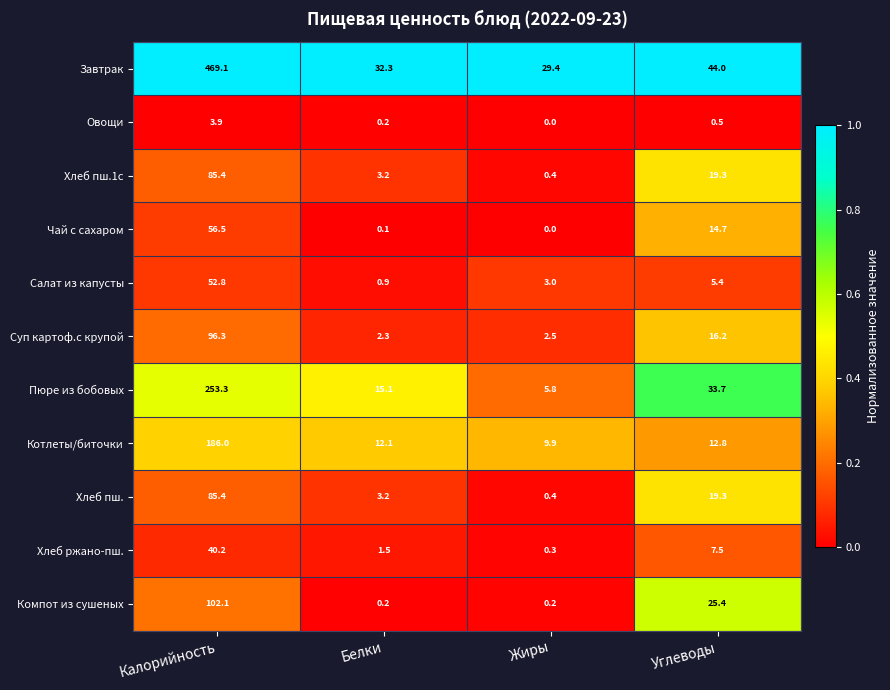

At which category does the chart reach its peak across all series?

Калорийность